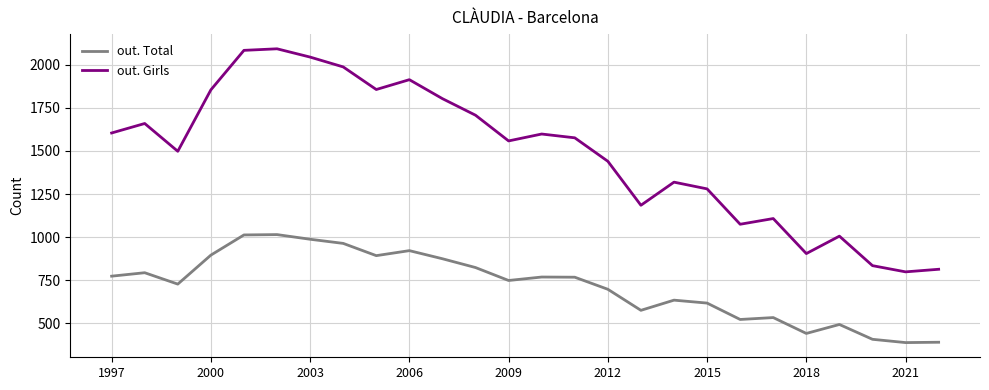

True or false: out. Total and out. Girls intersect in this chart.

False